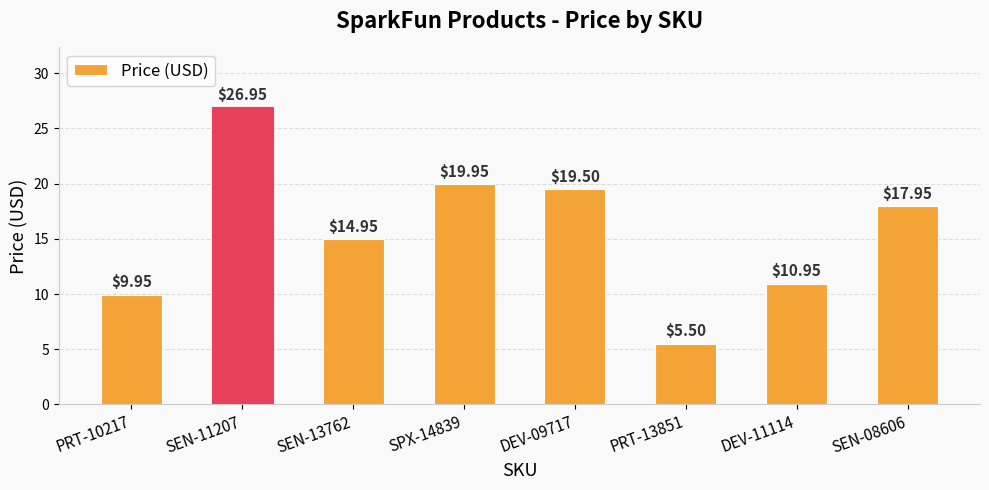

Which category has the lowest value across all series?

PRT-13851